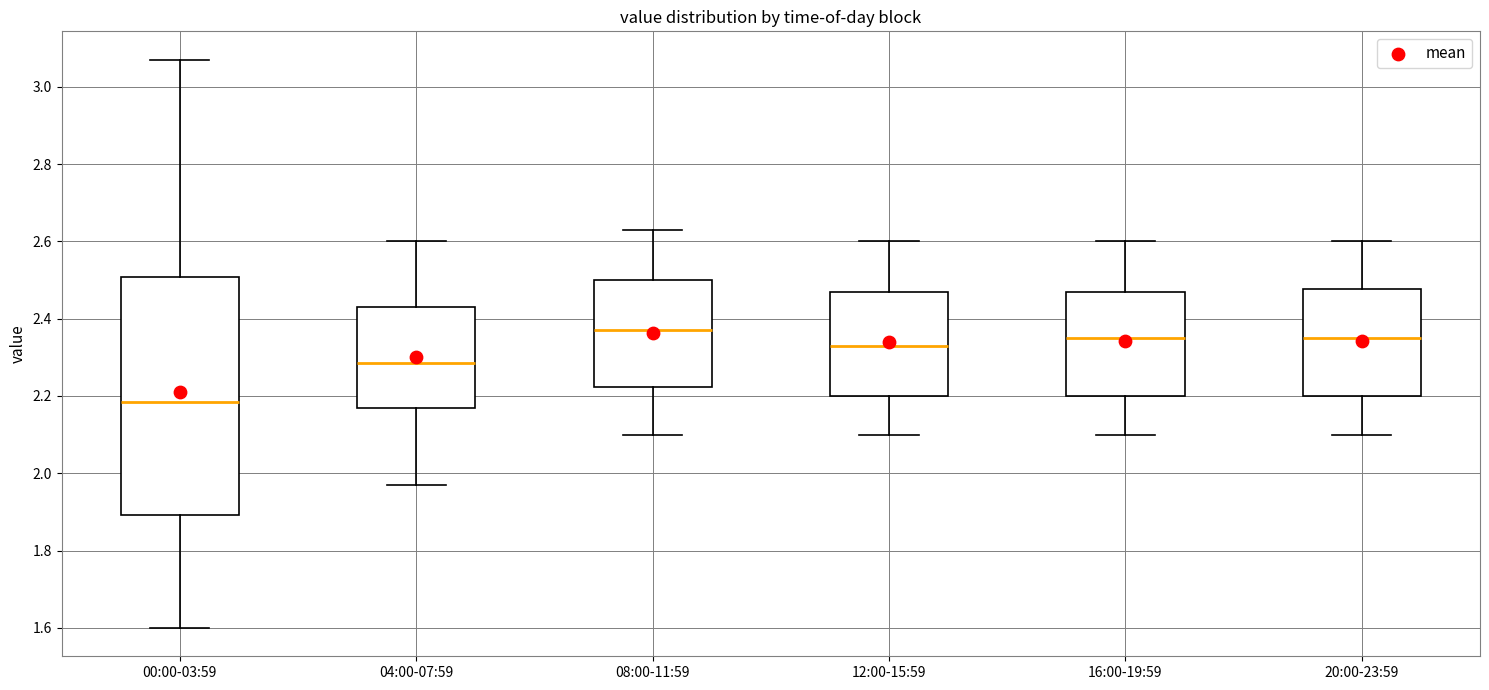

Where is the lower edge of the box for 12:00-15:59 on the y-axis? The values are not printed on the chart, so give them approximately, as read against the axis.

2.20